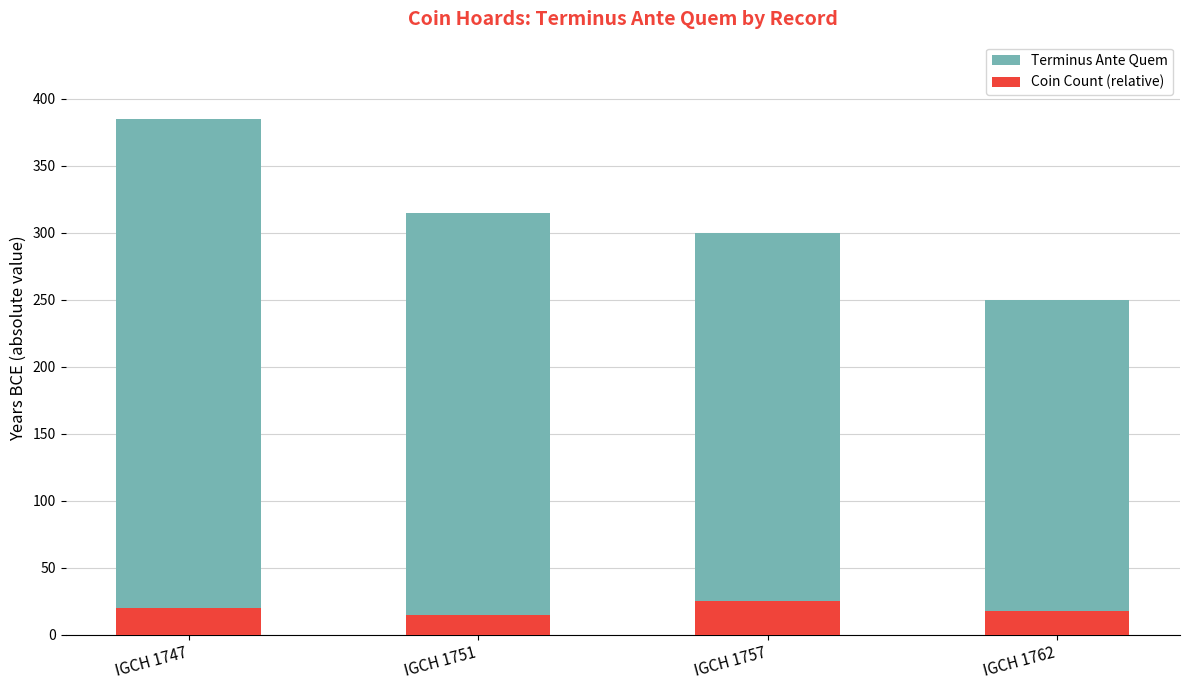

Which category has the lowest value in the Terminus Ante Quem series?

IGCH 1762